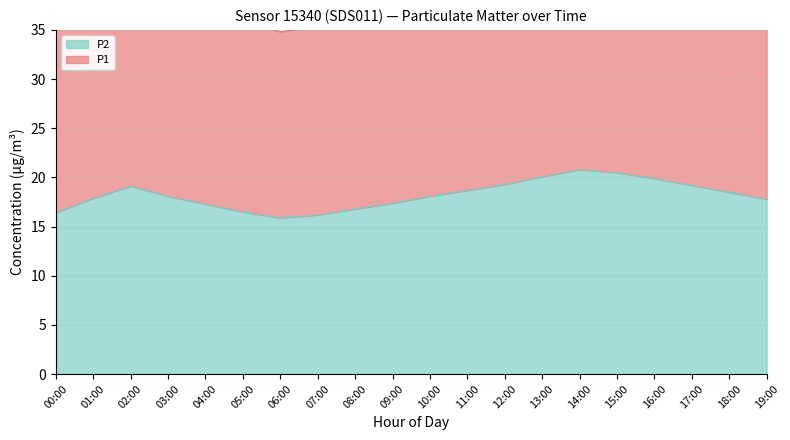

Reading right to left, transcribe all the data shown in this chart.

P1: 39.6	41.1	42.9	44.8	46.3	46.9	45.4	43.5	41.8	40.6	38.7	36.9	35.4	34.8	36.0	38.1	40.2	43.1	40.2	37.8
P2: 17.8	18.5	19.2	19.9	20.5	20.8	20.1	19.3	18.7	18.1	17.4	16.8	16.2	15.9	16.5	17.3	18.1	19.1	17.9	16.4